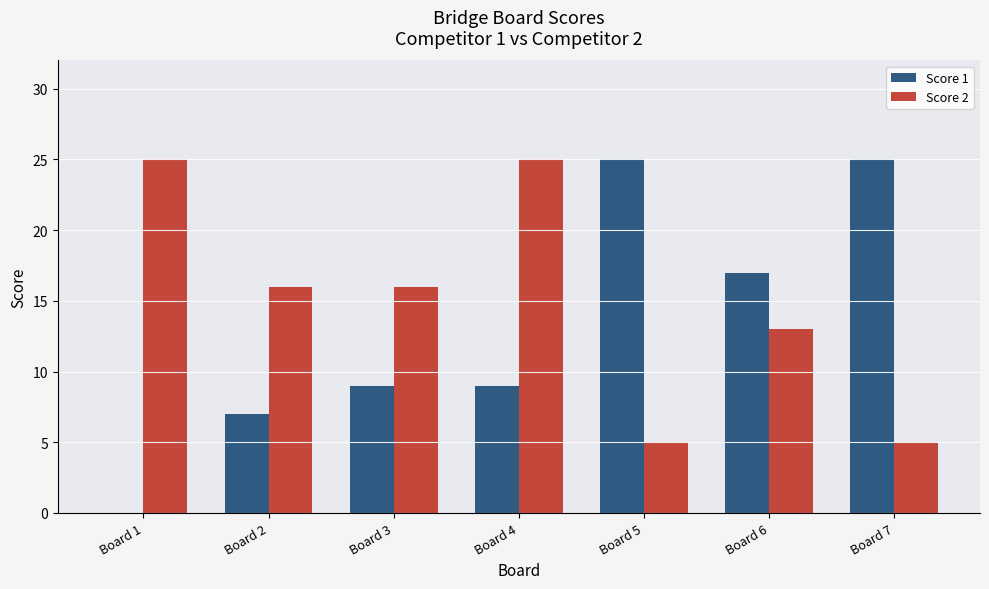

What is the sum of the Score 1 values at Board 2 and Board 1?

7